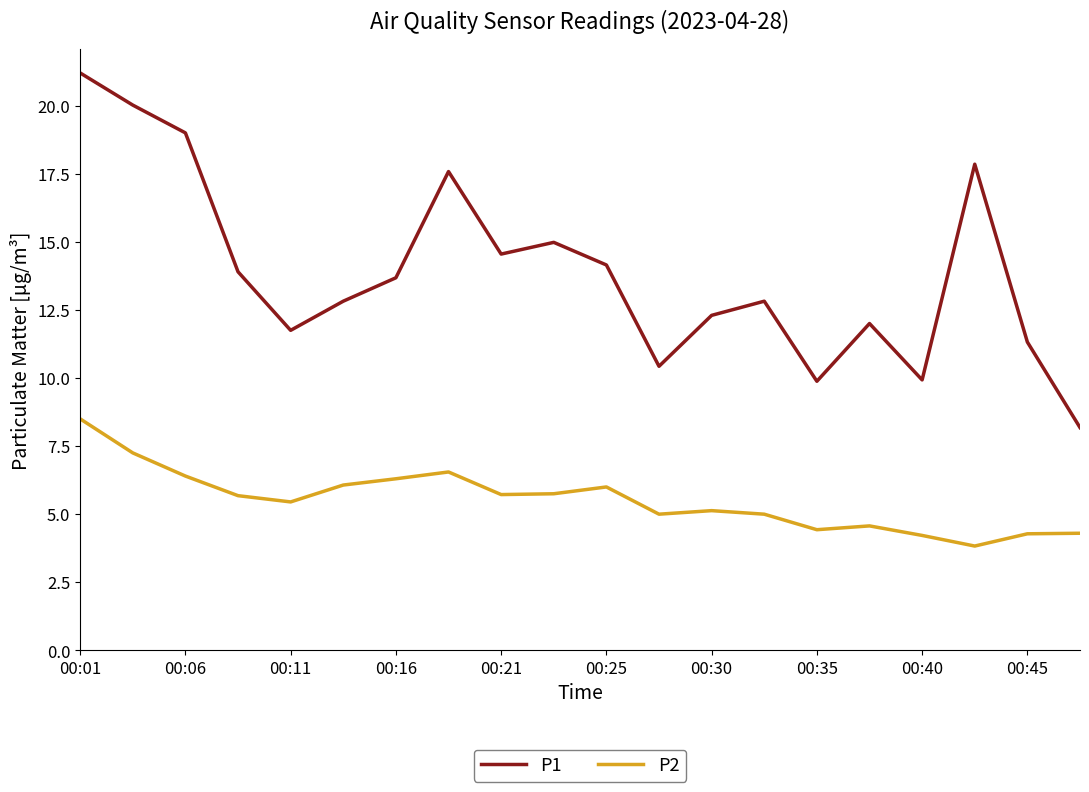

What is the greatest value displayed?

21.2